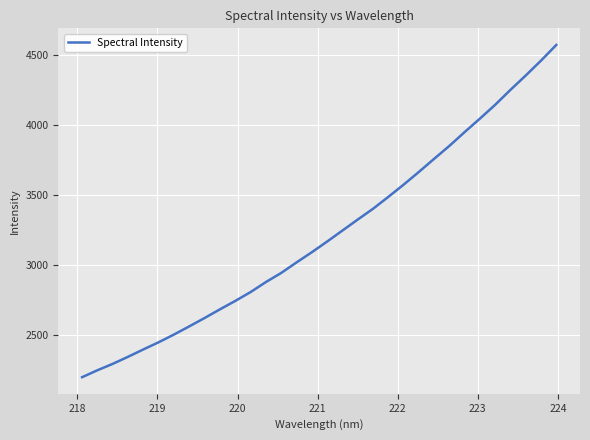

What is the difference between the maximum and minimum values?

2379.3